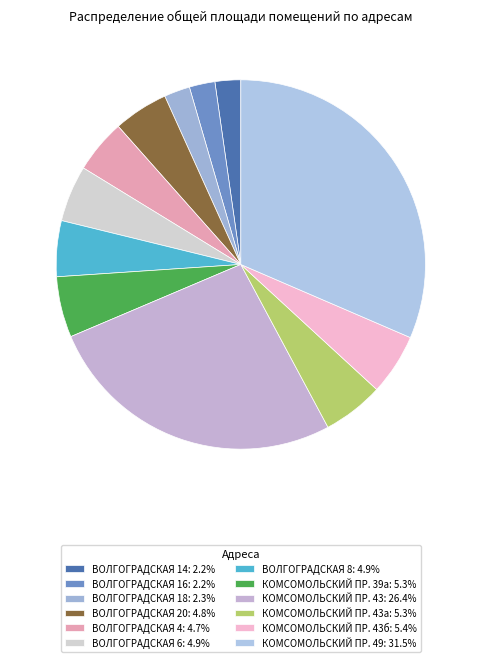

Rank the categories by value from lowest to highest.

ВОЛГОГРАДСКАЯ 16, ВОЛГОГРАДСКАЯ 14, ВОЛГОГРАДСКАЯ 18, ВОЛГОГРАДСКАЯ 4, ВОЛГОГРАДСКАЯ 20, ВОЛГОГРАДСКАЯ 8, ВОЛГОГРАДСКАЯ 6, КОМСОМОЛЬСКИЙ ПР. 39а, КОМСОМОЛЬСКИЙ ПР. 43а, КОМСОМОЛЬСКИЙ ПР. 43б, КОМСОМОЛЬСКИЙ ПР. 43, КОМСОМОЛЬСКИЙ ПР. 49